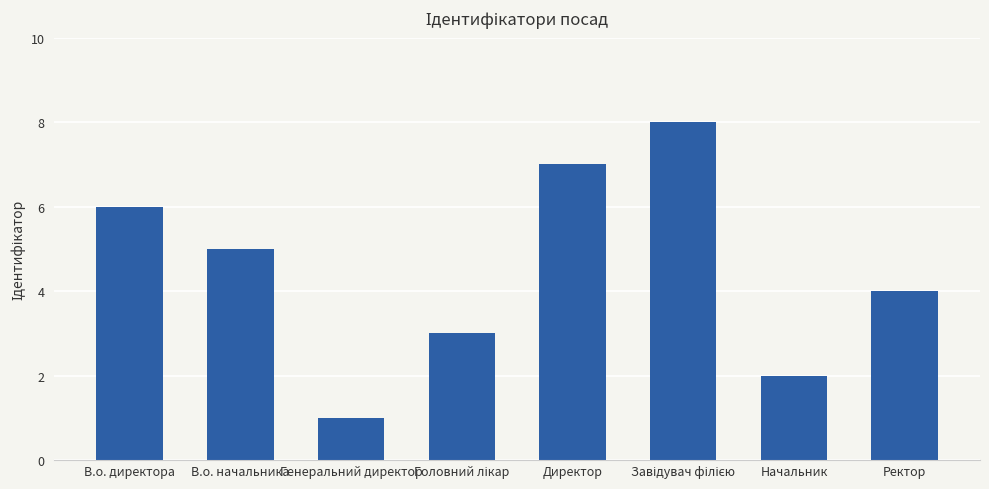

What is the difference between the maximum and minimum values?

7